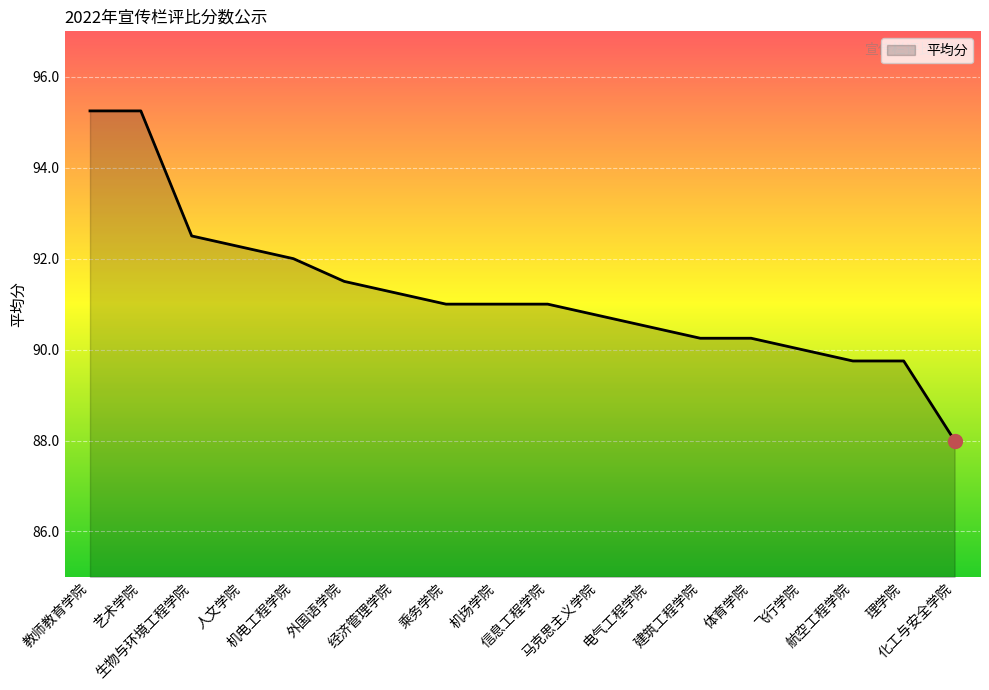

What is the ratio of the value at 艺术学院 to the value at 人文学院?

1.0